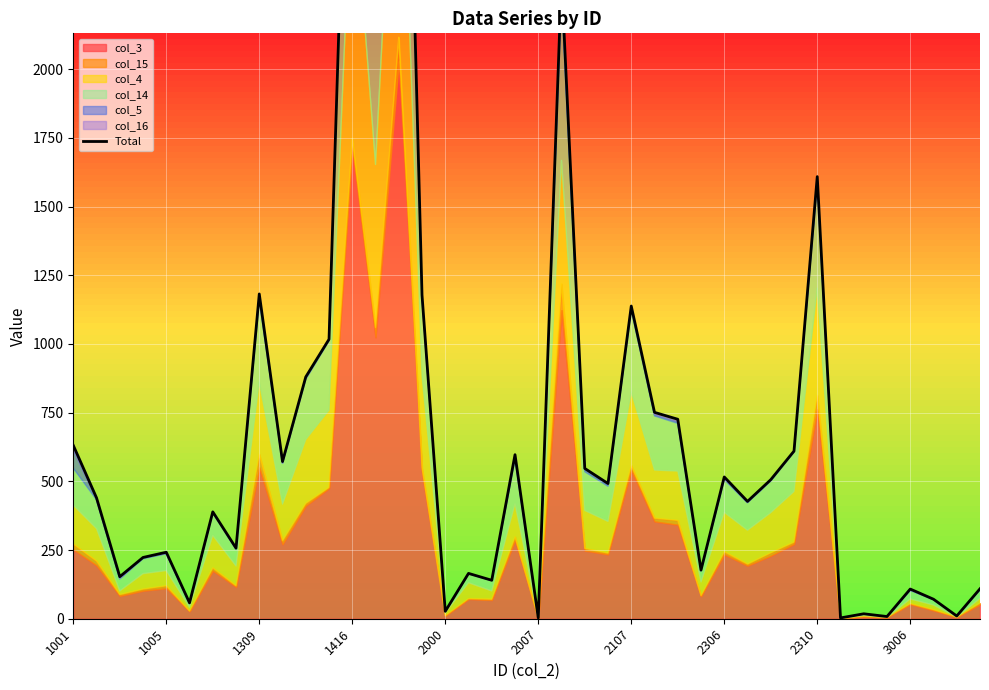

How many lines are shown in the chart?

1